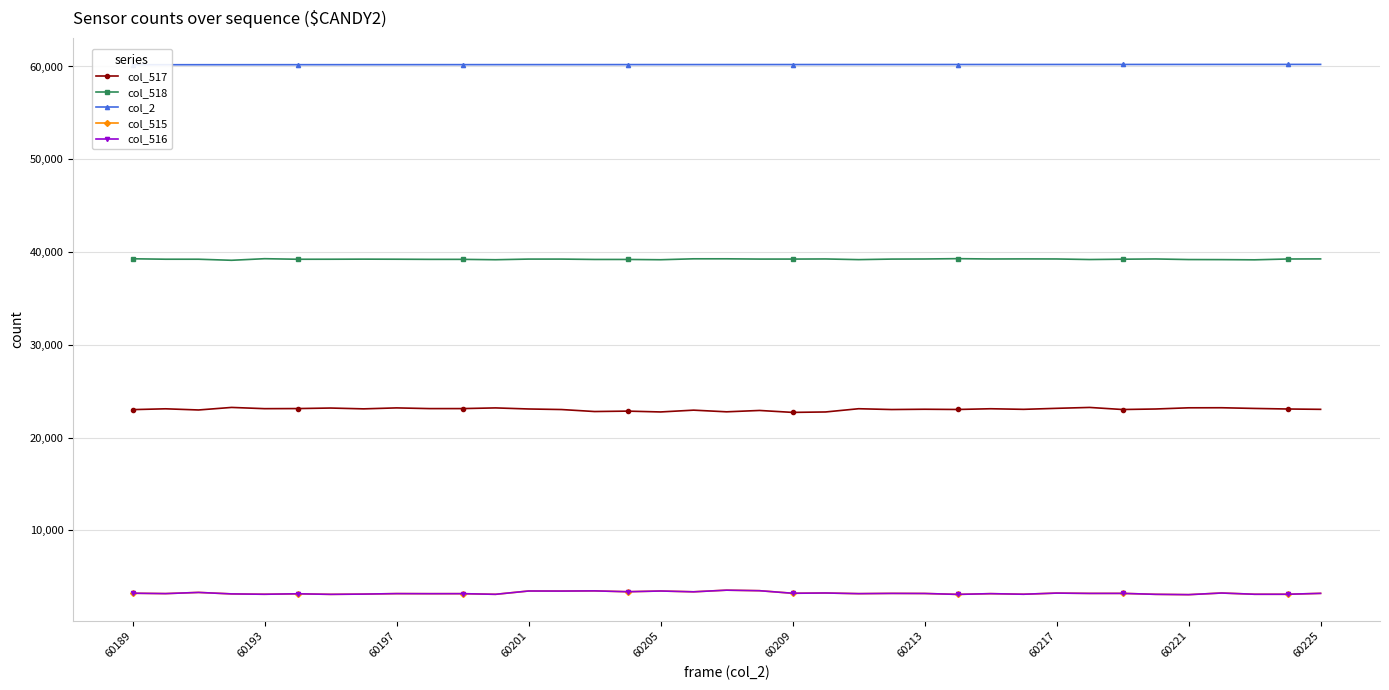

True or false: col_2 and col_515 intersect in this chart.

False